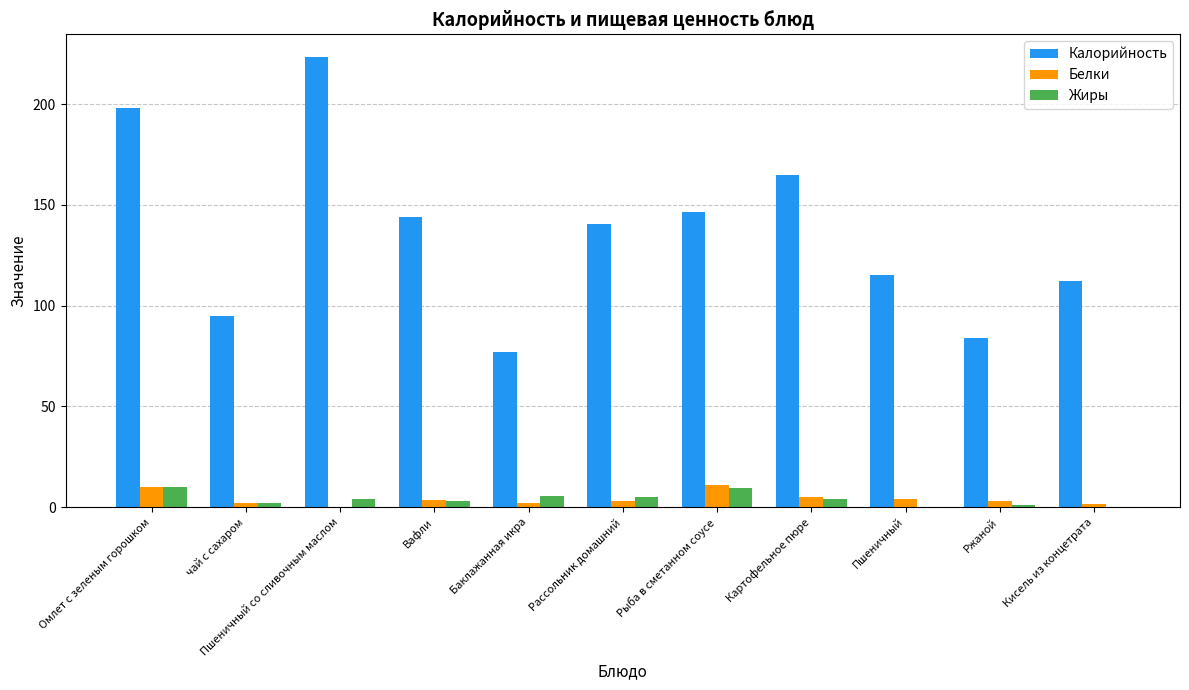

What is the sum of all Калорийность values?

1500.3